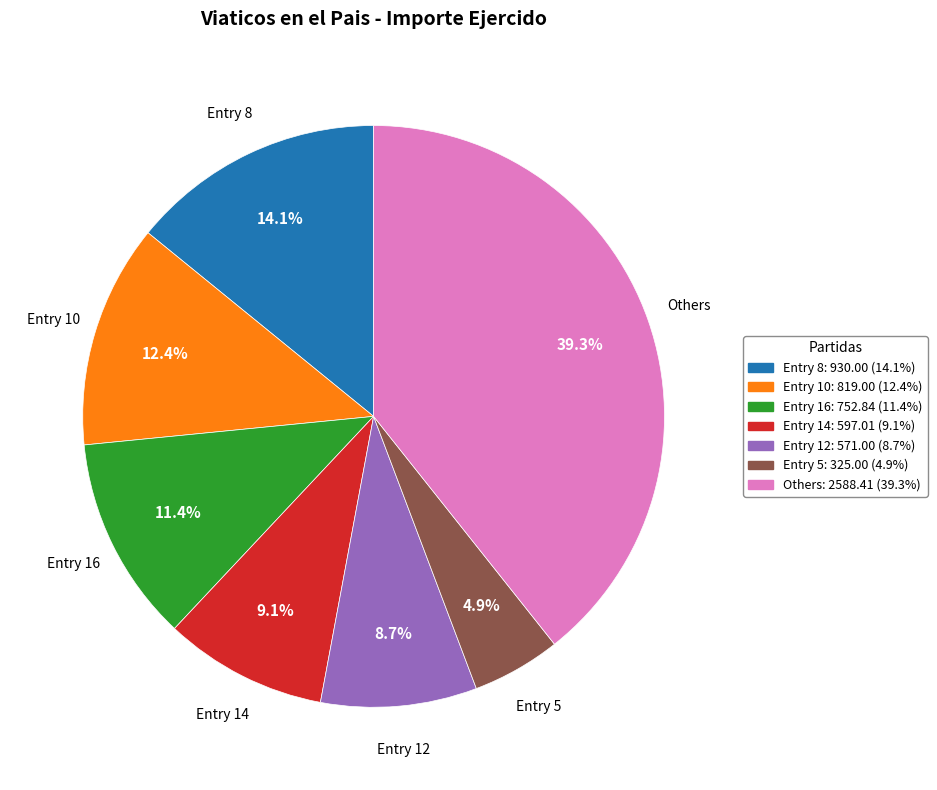

Is there any slice that represents more than half of the pie?

No